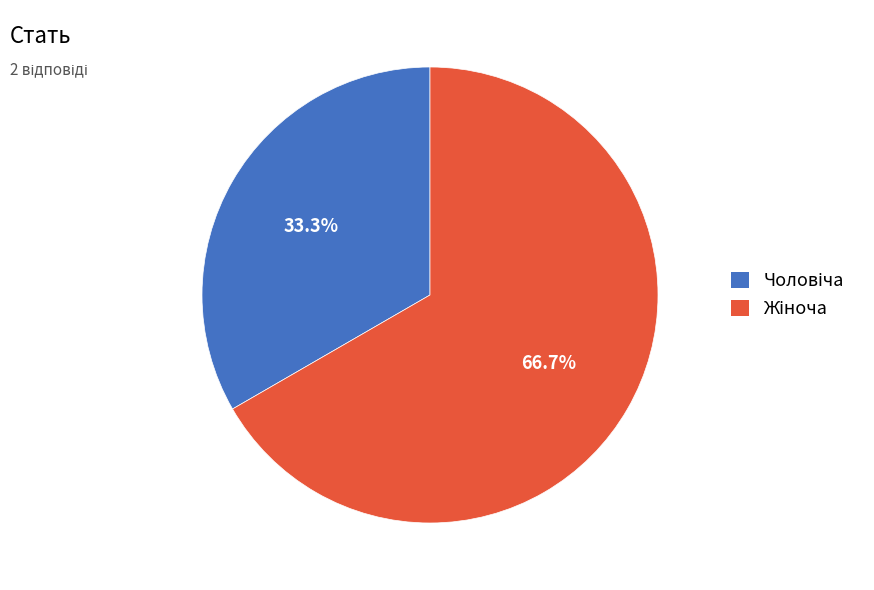

Is there any slice that represents more than half of the pie?

Yes